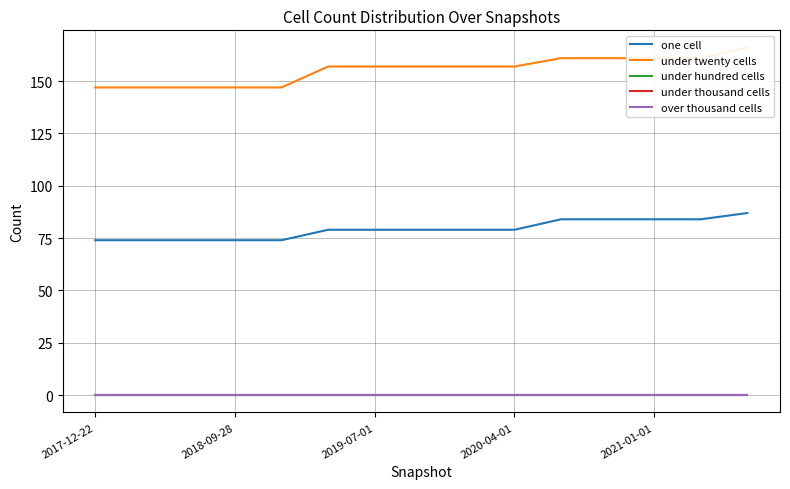

True or false: under twenty cells has a value of 33 at 13.

False